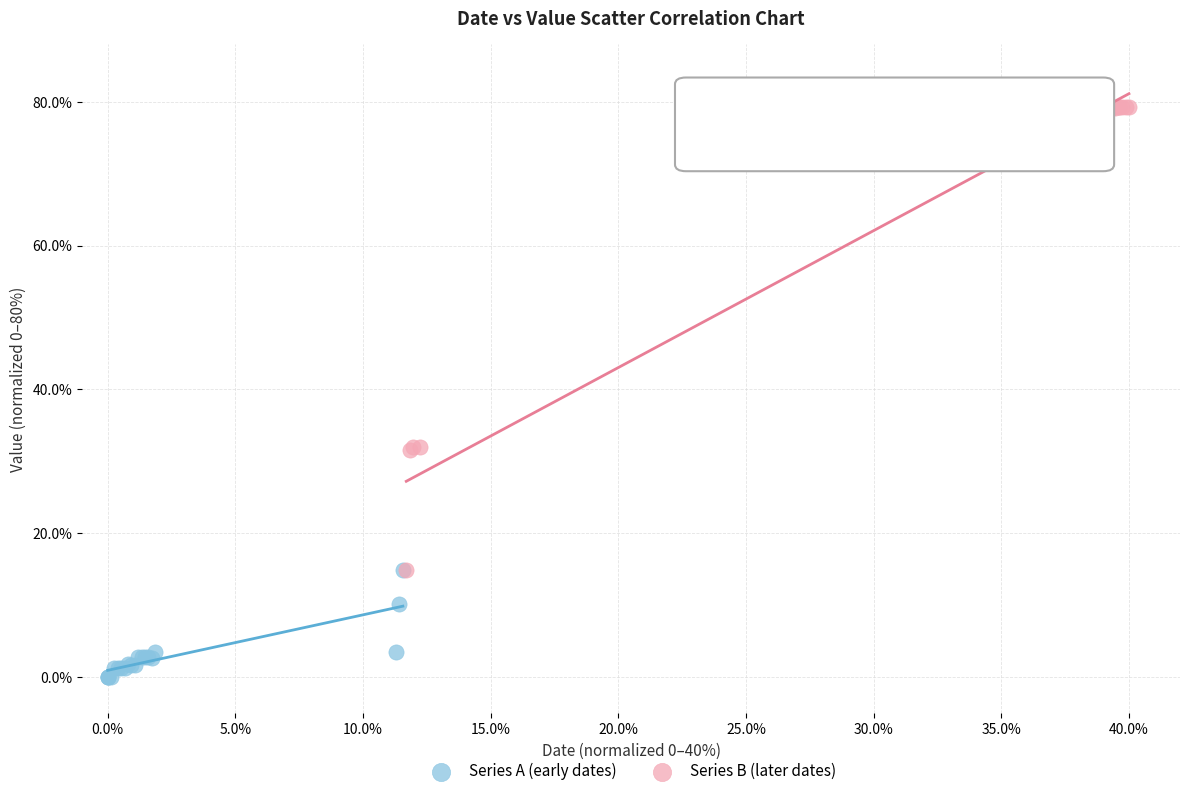

What are all the series names shown in the legend?

Series A (early dates), Series B (later dates)